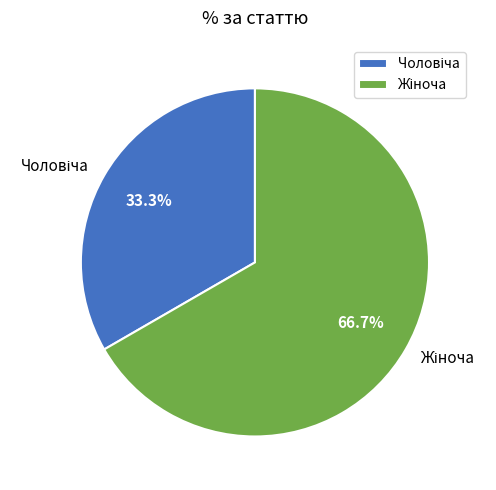

What is the total percentage of Жіноча and Чоловіча?

100.0%